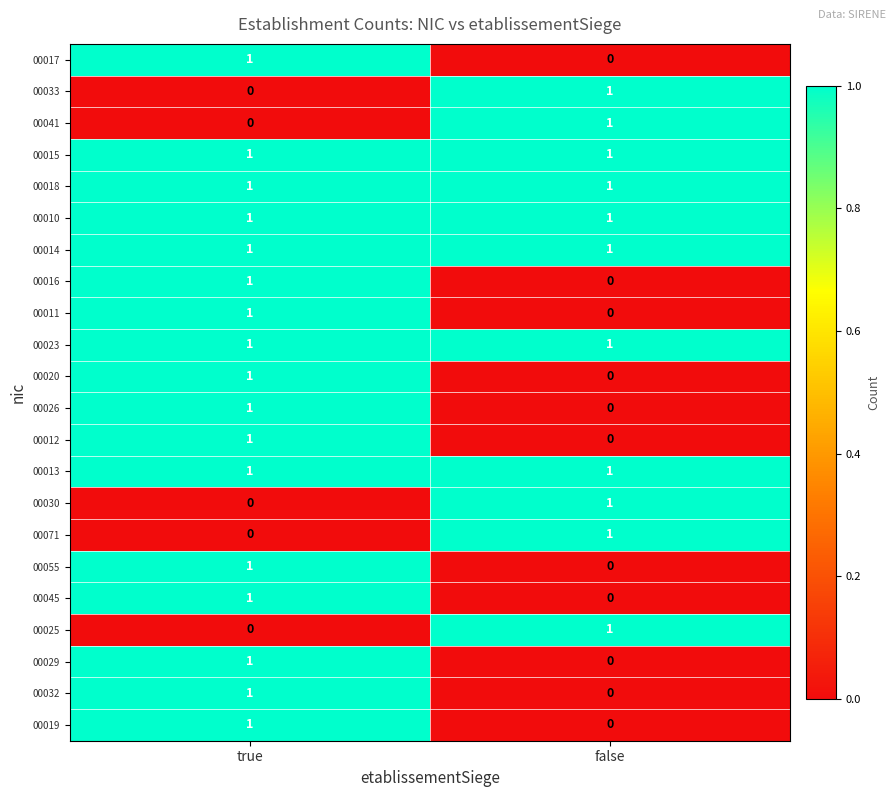

How many positive values does the 00071 series have?

1